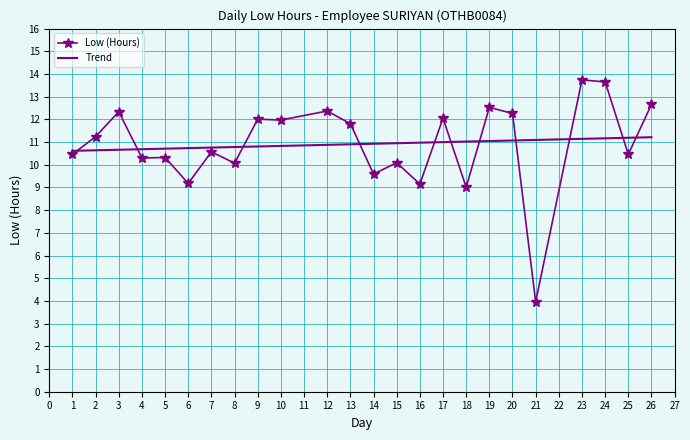

True or false: Trend has a value of 2.2 at 8.

False